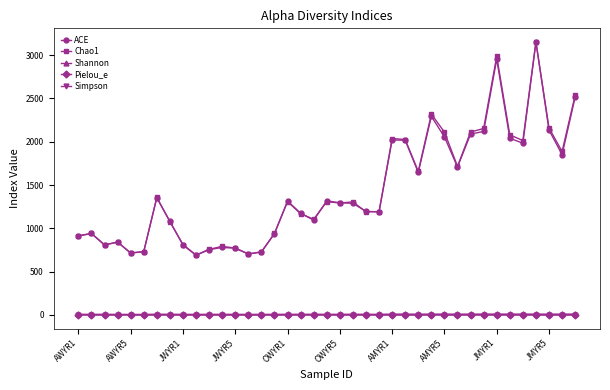

True or false: Shannon and ACE intersect in this chart.

False